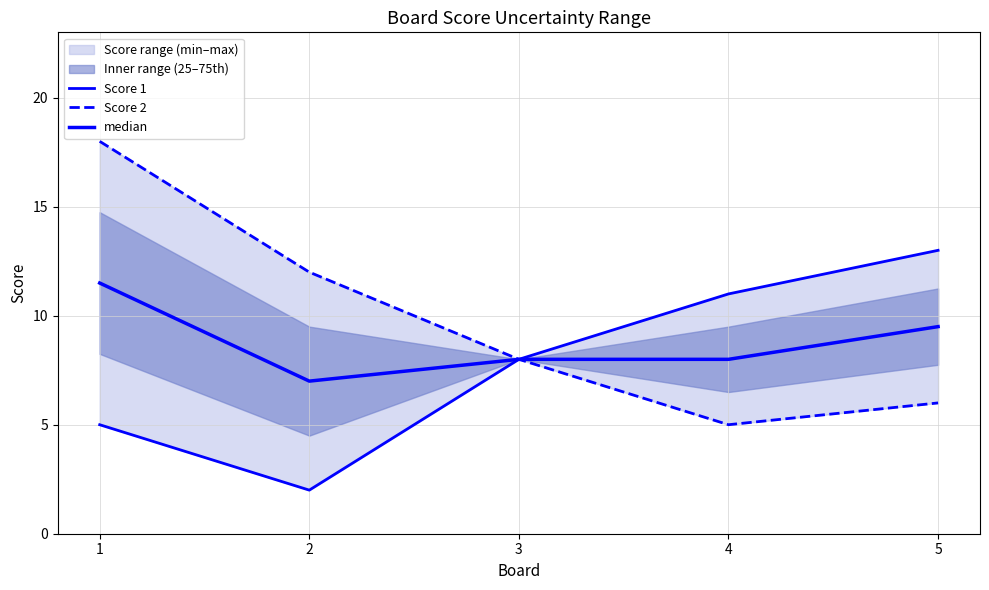

Reading left to right, what are all the values shown in this chart?

Score 1: 1=5.0	2=2.0	3=8.0	4=11.0	5=13.0
Score 2: 1=18.0	2=12.0	3=8.0	4=5.0	5=6.0
median: 1=11.5	2=7.0	3=8.0	4=8.0	5=9.5